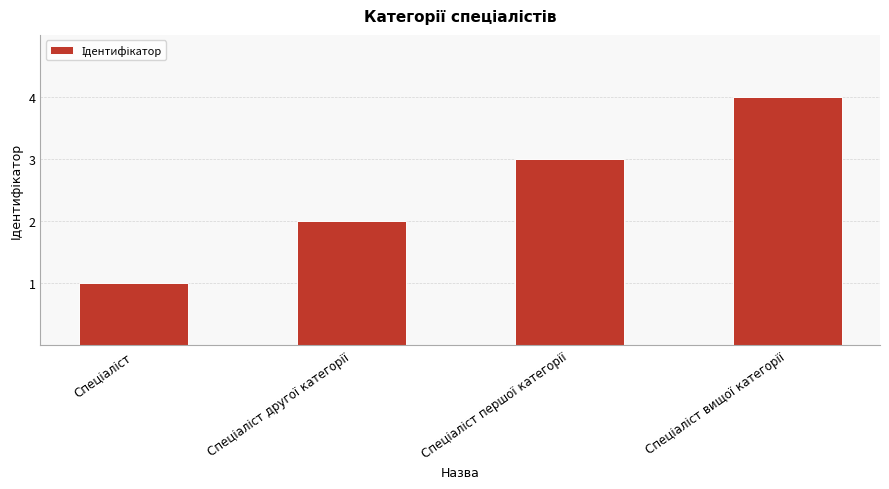

What is the sum of all values?

10